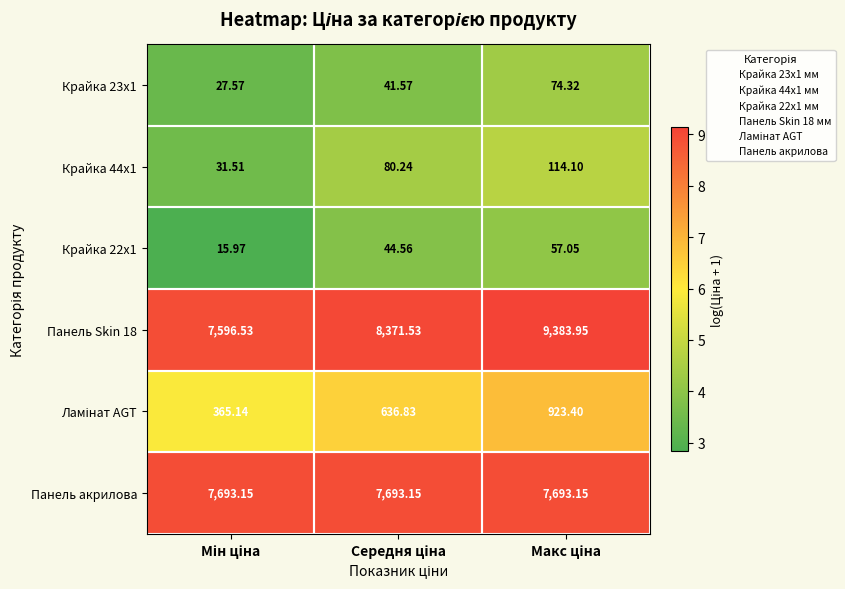

How many values in the Крайка 22x1 series exceed 44?

2